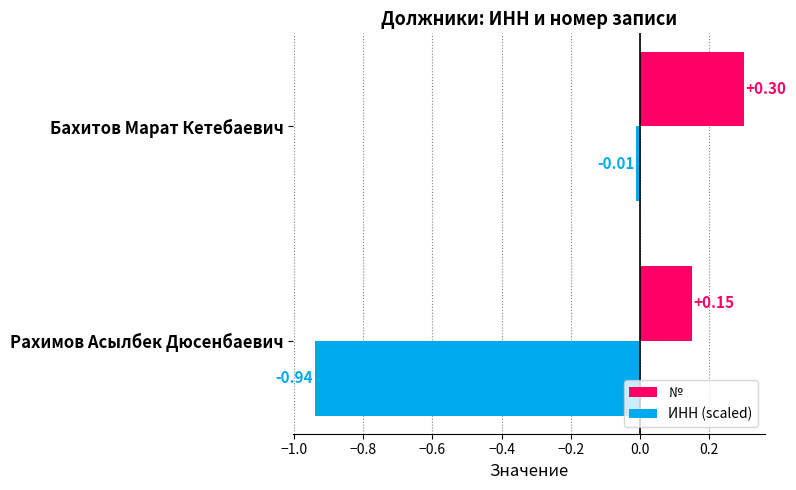

At which label is № closest to 0?

Рахимов Асылбек Дюсенбаевич